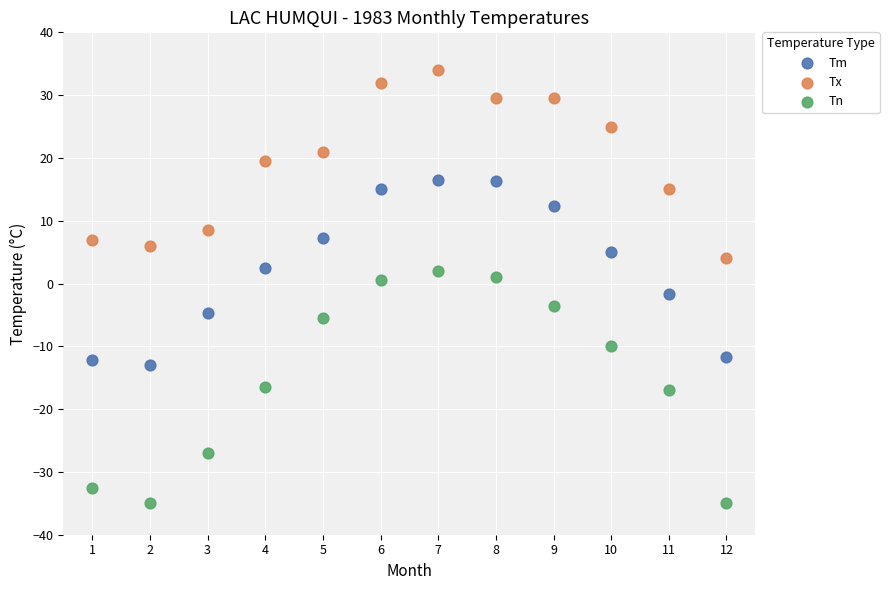

Which series contains the highest Y value?

Tx